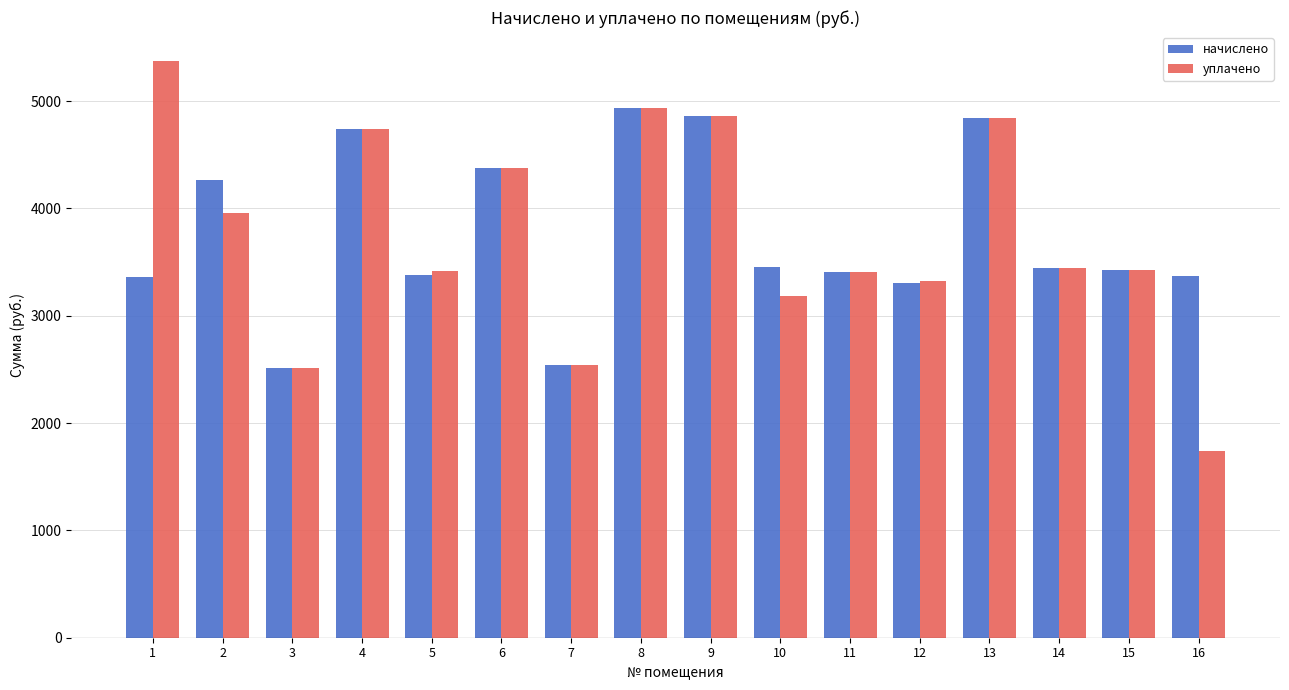

Rank the series by their maximum value, from highest to lowest.

уплачено, начислено